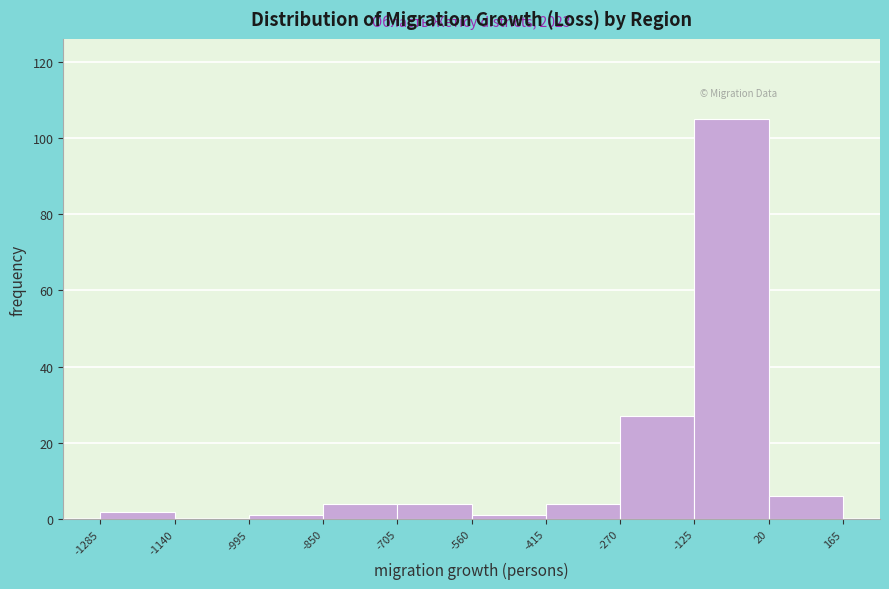

Which range on the x-axis has the tallest bar?

-125 to 20